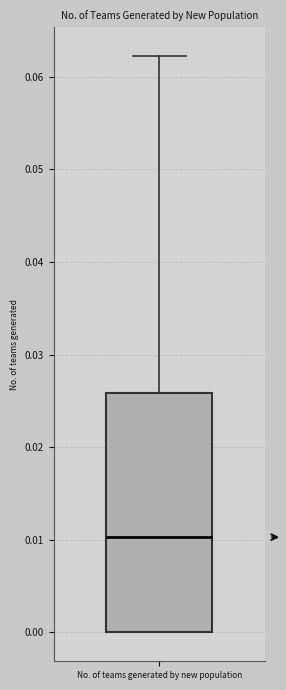

Transcribe this box plot: give where the median line is, the range the box spans, and where the two whiskers end, as read against the y-axis. The values are not printed on the chart, so give them approximately, as read against the axis.

median 0.010, box 0.000 to 0.026, whiskers 0.000 to 0.062